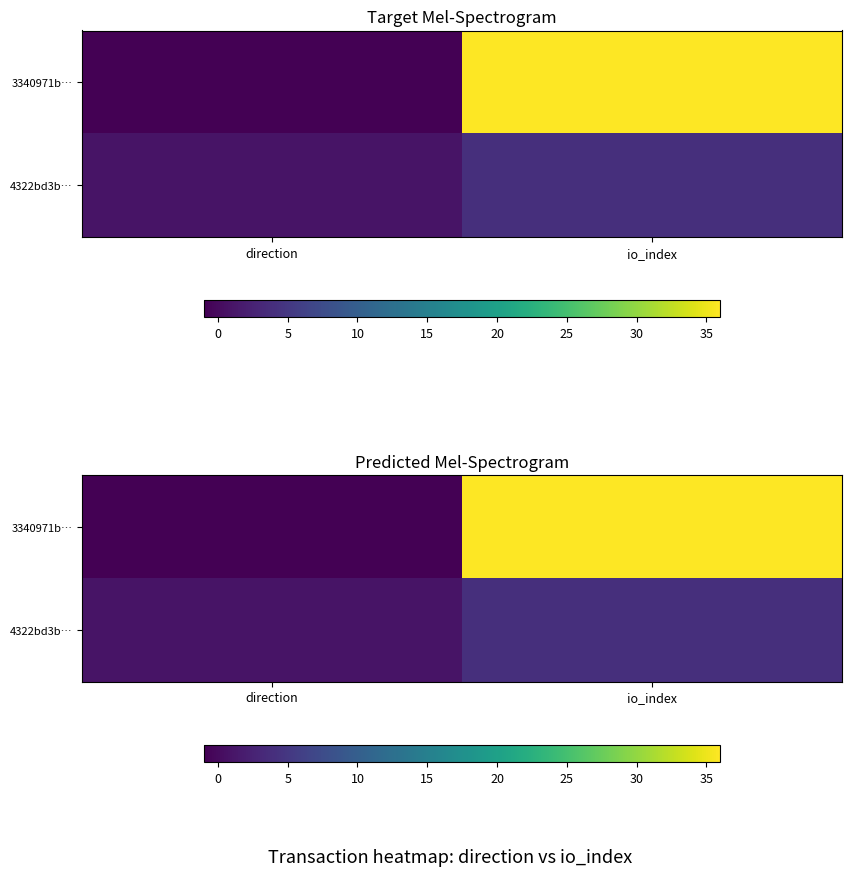

Which label corresponds to the largest value in the chart?

io_index